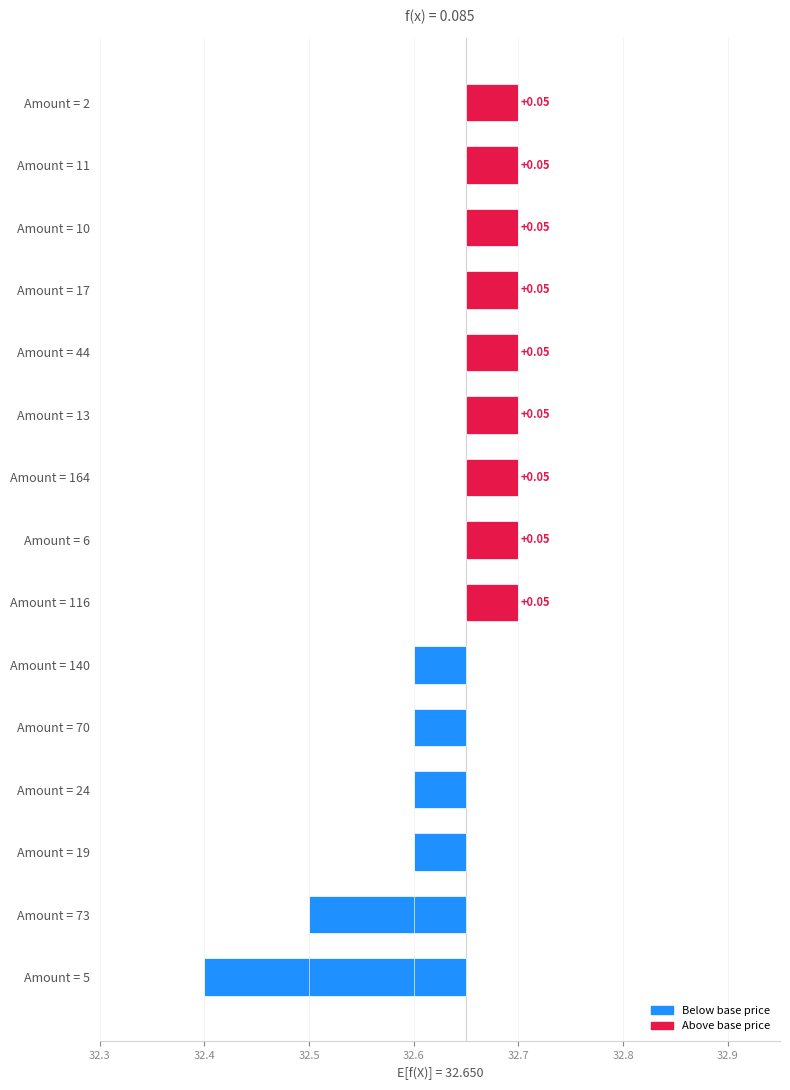

Reading left to right, transcribe all the data shown in this chart.

-0.2	-0.1	-0.0	-0.0	-0.0	-0.0	0.1	0.1	0.1	0.1	0.1	0.1	0.1	0.1	0.1